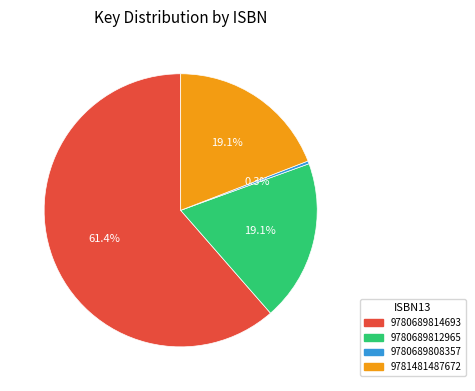

Approximately how many times larger is the value at 9780689812965 compared to 9780689814693?

0.3